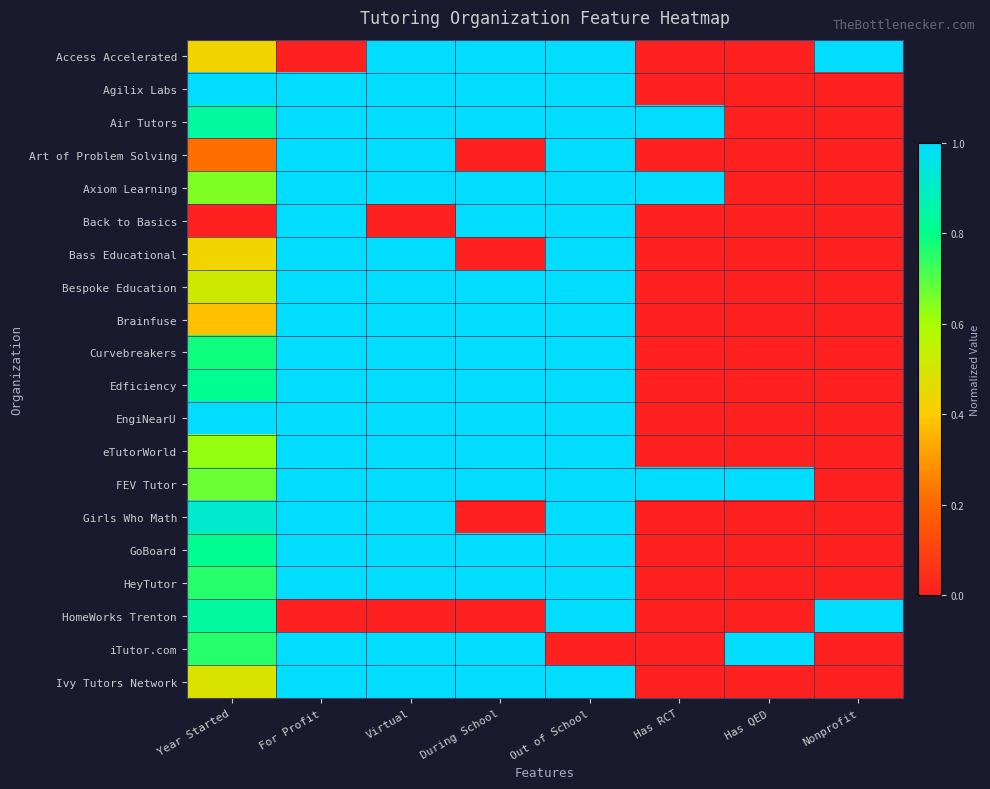

Reading left to right, what are all the values shown in this chart?

Access Accelerated: Year Started=0.4	For Profit=0.0	Virtual=1.0	During School=1.0	Out of School=1.0	Has RCT=0.0	Has QED=0.0	Nonprofit=1.0
Agilix Labs: Year Started=1.0	For Profit=1.0	Virtual=1.0	During School=1.0	Out of School=1.0	Has RCT=0.0	Has QED=0.0	Nonprofit=0.0
Air Tutors: Year Started=0.8	For Profit=1.0	Virtual=1.0	During School=1.0	Out of School=1.0	Has RCT=1.0	Has QED=0.0	Nonprofit=0.0
Art of Problem Solving: Year Started=0.2	For Profit=1.0	Virtual=1.0	During School=0.0	Out of School=1.0	Has RCT=0.0	Has QED=0.0	Nonprofit=0.0
Axiom Learning: Year Started=0.6	For Profit=1.0	Virtual=1.0	During School=1.0	Out of School=1.0	Has RCT=1.0	Has QED=0.0	Nonprofit=0.0
Back to Basics: Year Started=0.0	For Profit=1.0	Virtual=0.0	During School=1.0	Out of School=1.0	Has RCT=0.0	Has QED=0.0	Nonprofit=0.0
Bass Educational: Year Started=0.4	For Profit=1.0	Virtual=1.0	During School=0.0	Out of School=1.0	Has RCT=0.0	Has QED=0.0	Nonprofit=0.0
Bespoke Education: Year Started=0.5	For Profit=1.0	Virtual=1.0	During School=1.0	Out of School=1.0	Has RCT=0.0	Has QED=0.0	Nonprofit=0.0
Brainfuse: Year Started=0.4	For Profit=1.0	Virtual=1.0	During School=1.0	Out of School=1.0	Has RCT=0.0	Has QED=0.0	Nonprofit=0.0
Curvebreakers: Year Started=0.8	For Profit=1.0	Virtual=1.0	During School=1.0	Out of School=1.0	Has RCT=0.0	Has QED=0.0	Nonprofit=0.0
Edficiency: Year Started=0.8	For Profit=1.0	Virtual=1.0	During School=1.0	Out of School=1.0	Has RCT=0.0	Has QED=0.0	Nonprofit=0.0
EngiNearU: Year Started=1.0	For Profit=1.0	Virtual=1.0	During School=1.0	Out of School=1.0	Has RCT=0.0	Has QED=0.0	Nonprofit=0.0
eTutorWorld: Year Started=0.6	For Profit=1.0	Virtual=1.0	During School=1.0	Out of School=1.0	Has RCT=0.0	Has QED=0.0	Nonprofit=0.0
FEV Tutor: Year Started=0.7	For Profit=1.0	Virtual=1.0	During School=1.0	Out of School=1.0	Has RCT=1.0	Has QED=1.0	Nonprofit=0.0
Girls Who Math: Year Started=0.9	For Profit=1.0	Virtual=1.0	During School=0.0	Out of School=1.0	Has RCT=0.0	Has QED=0.0	Nonprofit=0.0
GoBoard: Year Started=0.8	For Profit=1.0	Virtual=1.0	During School=1.0	Out of School=1.0	Has RCT=0.0	Has QED=0.0	Nonprofit=0.0
HeyTutor: Year Started=0.8	For Profit=1.0	Virtual=1.0	During School=1.0	Out of School=1.0	Has RCT=0.0	Has QED=0.0	Nonprofit=0.0
HomeWorks Trenton: Year Started=0.8	For Profit=0.0	Virtual=0.0	During School=0.0	Out of School=1.0	Has RCT=0.0	Has QED=0.0	Nonprofit=1.0
iTutor.com: Year Started=0.8	For Profit=1.0	Virtual=1.0	During School=1.0	Out of School=0.0	Has RCT=0.0	Has QED=1.0	Nonprofit=0.0
Ivy Tutors Network: Year Started=0.5	For Profit=1.0	Virtual=1.0	During School=1.0	Out of School=1.0	Has RCT=0.0	Has QED=0.0	Nonprofit=0.0